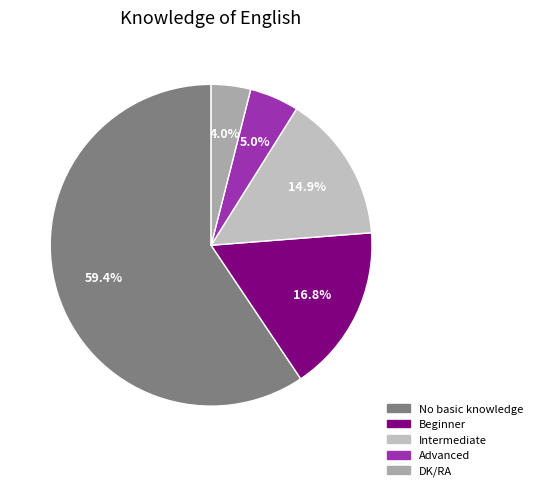

What is the change in value from No basic knowledge to Intermediate?

-45